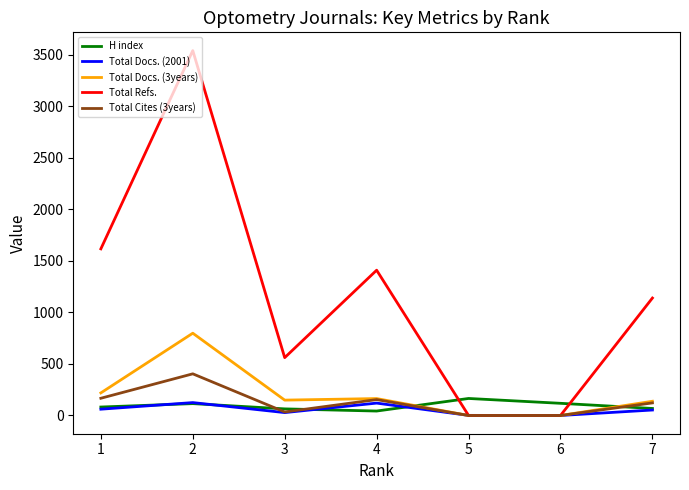

Does the chart have visible grid lines?

No